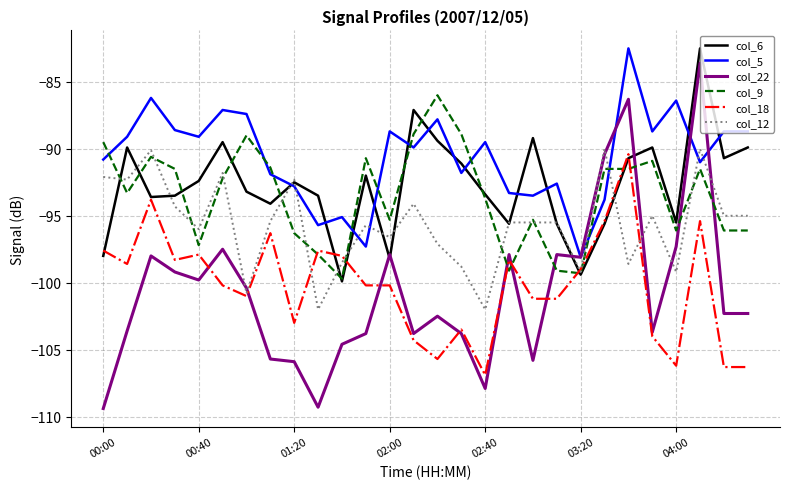

What is the maximum value shown in the chart?

-82.5